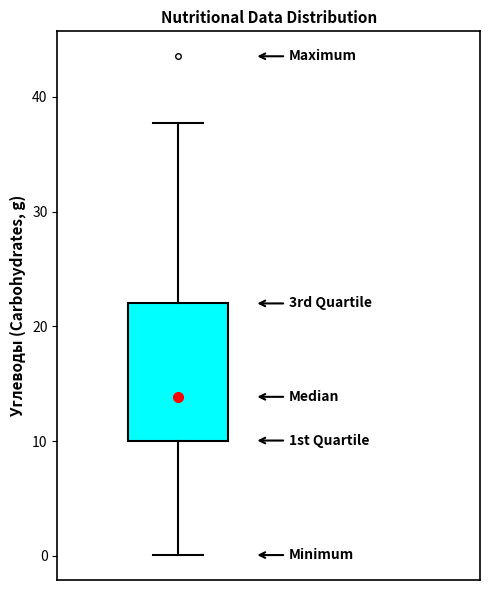

Where does the lower whisker of the box end on the y-axis? The values are not printed on the chart, so give them approximately, as read against the axis.

0